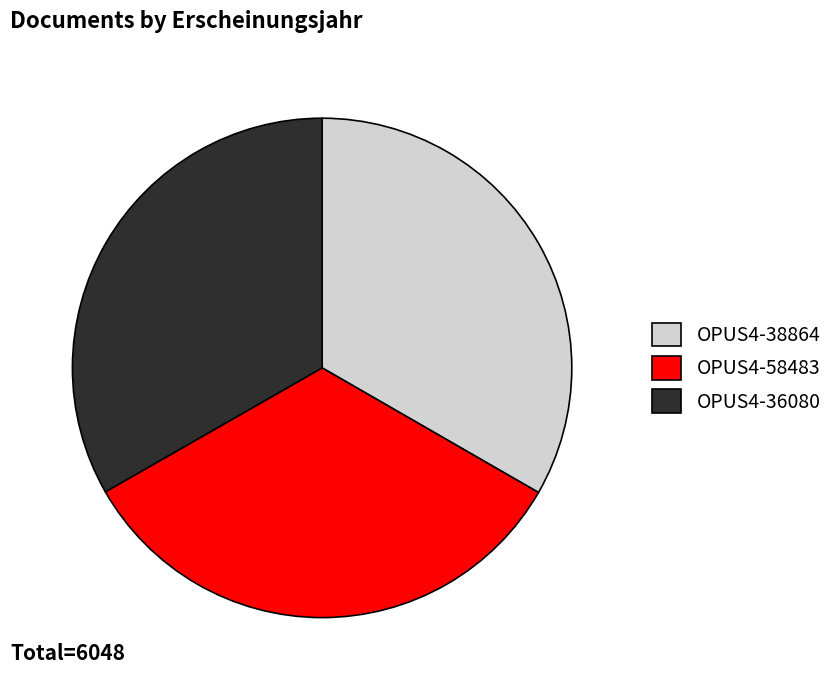

Count the number of slices in the pie.

3